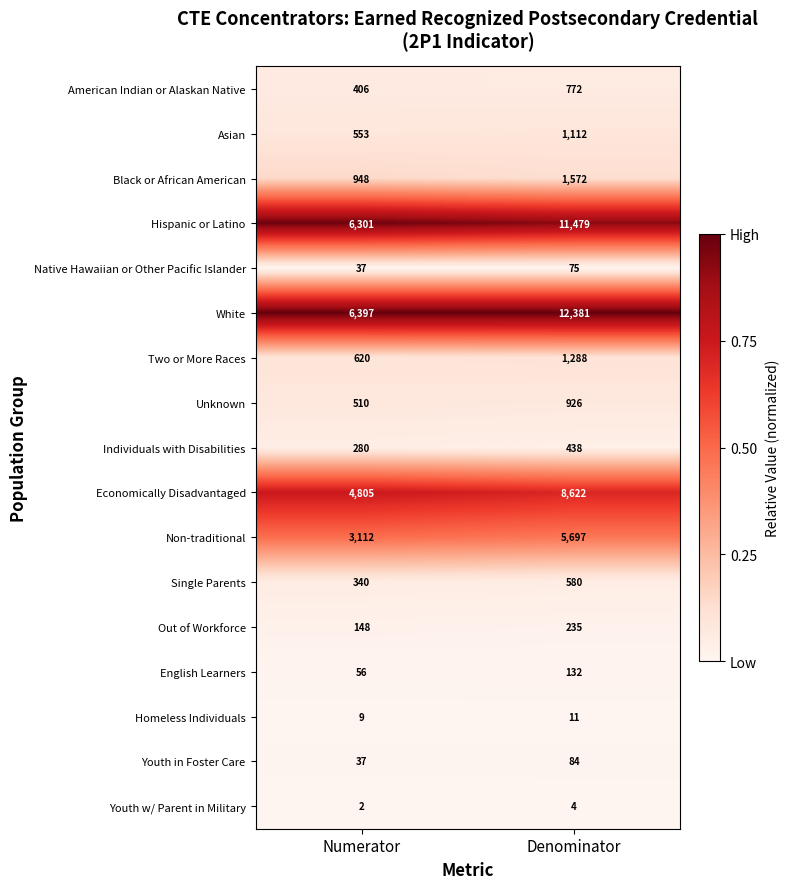

Is it true that Single Parents equals 277 at Denominator?

False